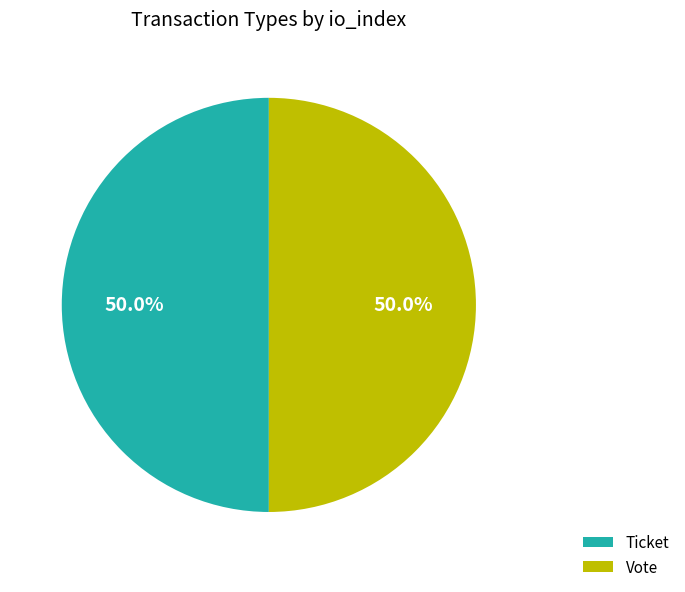

Is the sum of Vote and Ticket greater than half?

Yes